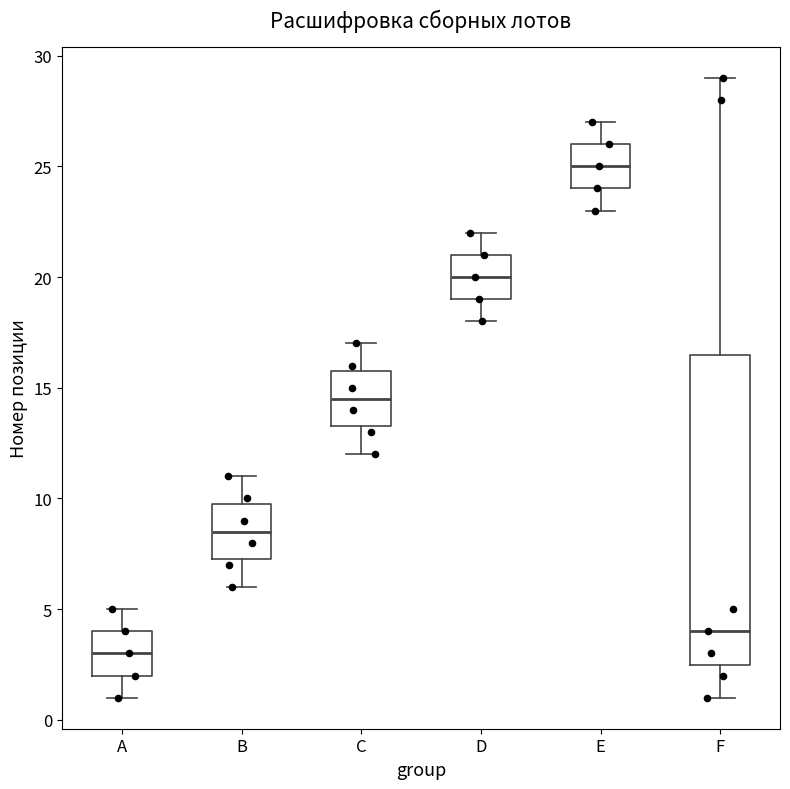

Where does the upper whisker of the box for B end on the y-axis? The values are not printed on the chart, so give them approximately, as read against the axis.

11.0